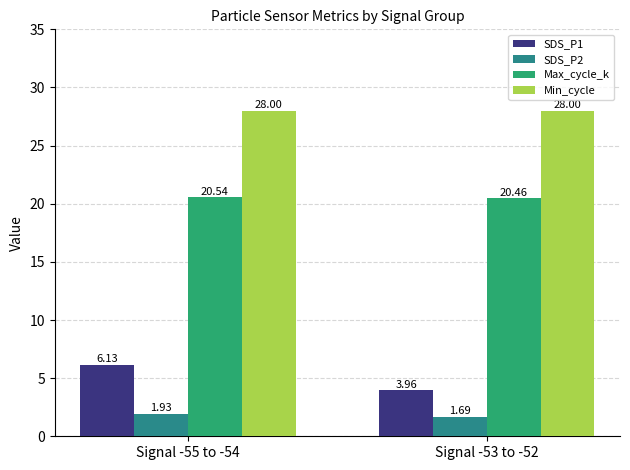

Which series has the largest range (max minus min)?

SDS_P1